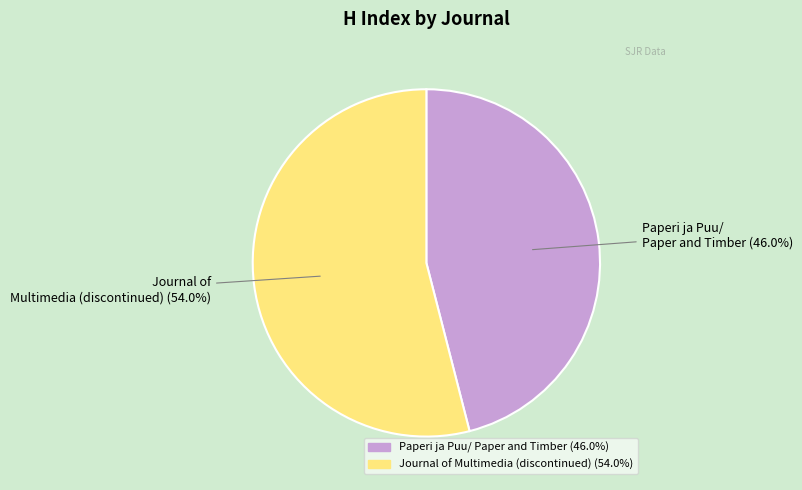

To the nearest percent, what is the average slice percentage?

50%